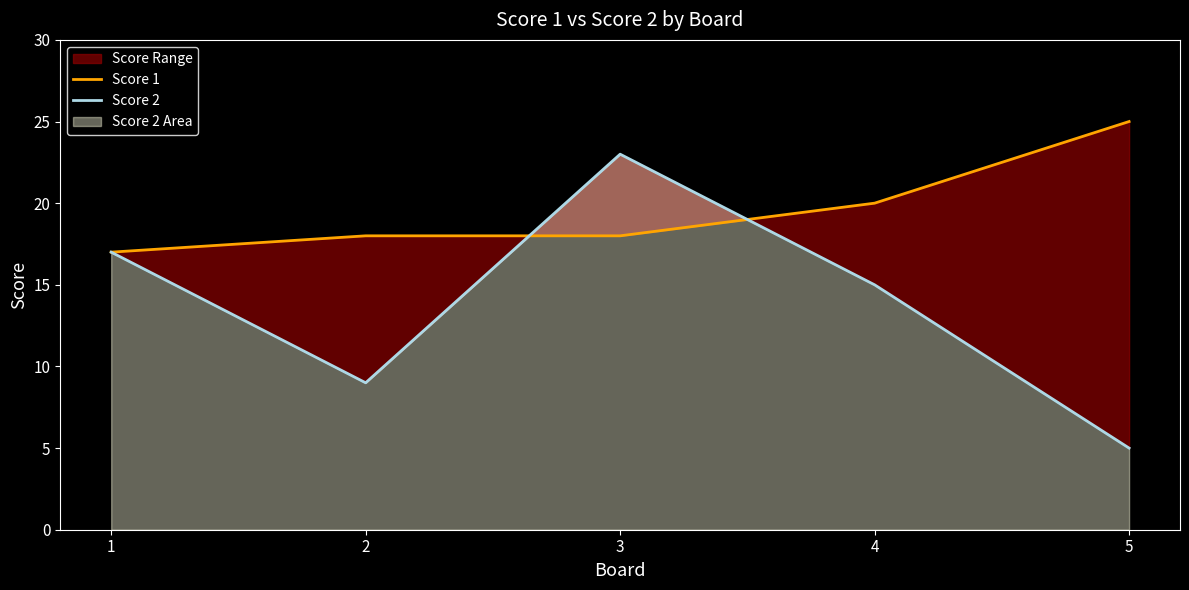

What is the highest value of the Score 2 series?

23